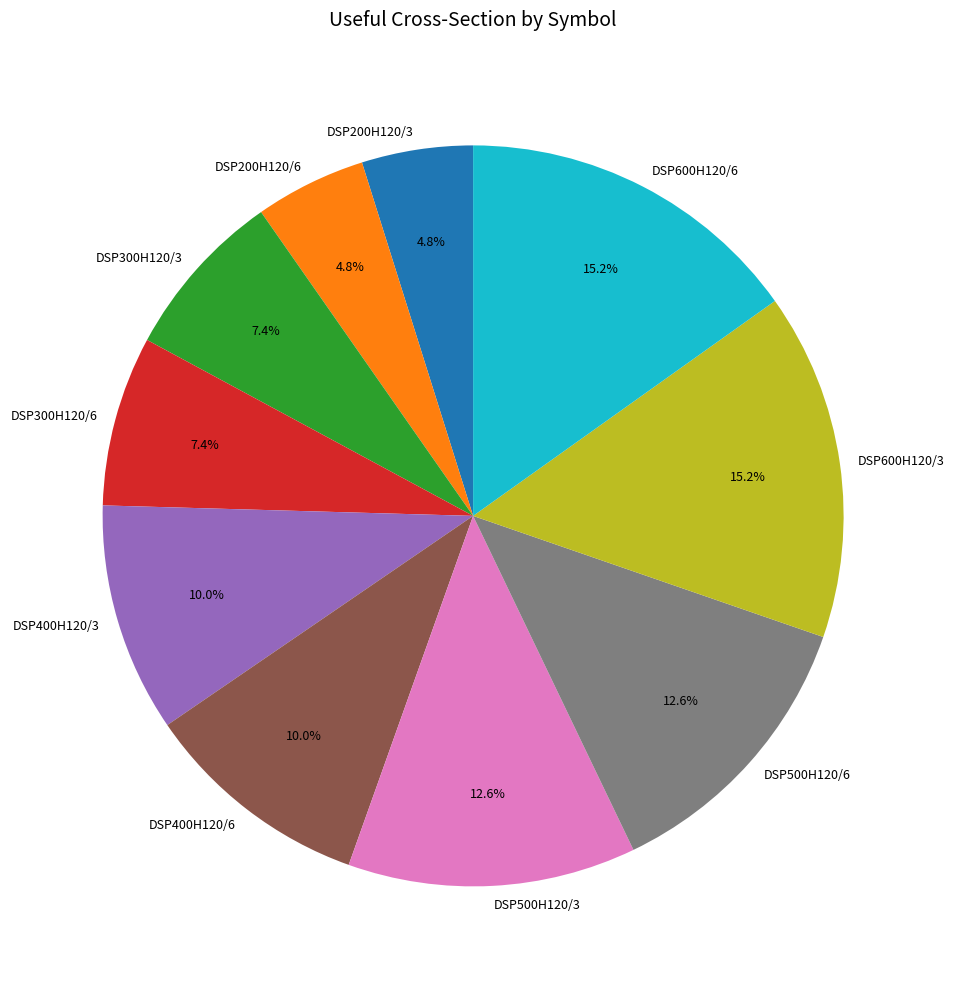

How much of the chart is everything except DSP500H120/3?

87.4%